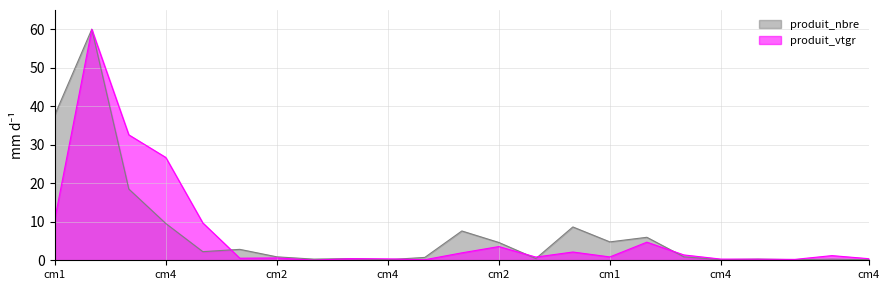

Which series has the widest spread of values?

produit_vtgr